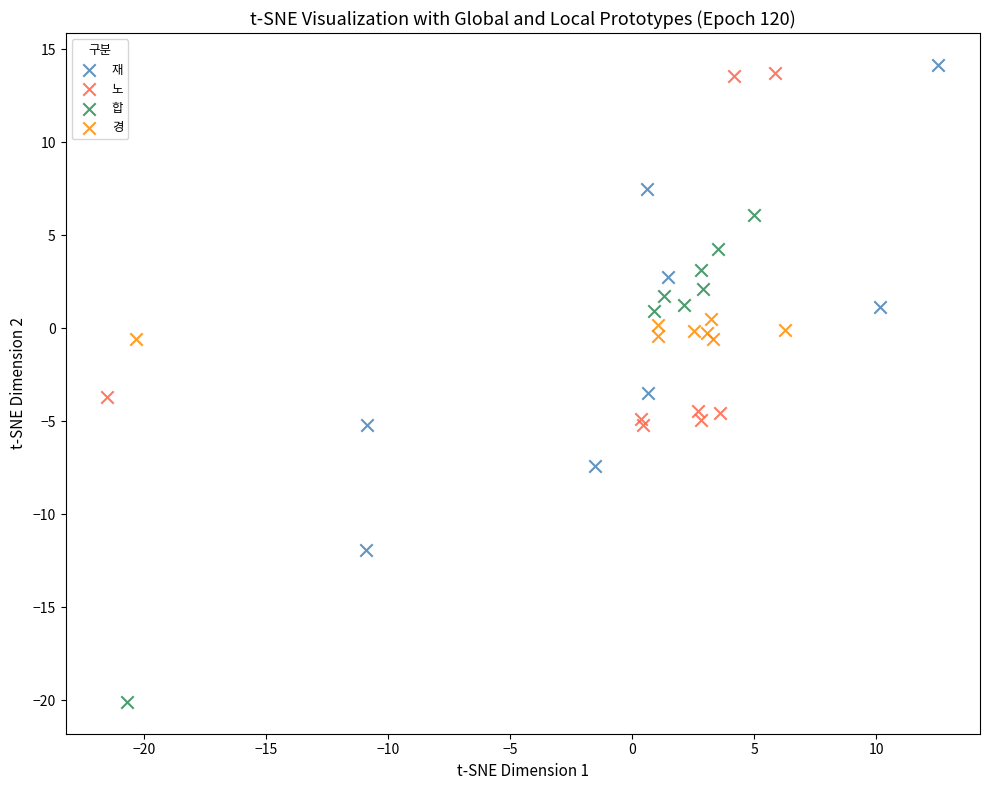

Which series reaches the minimum Y coordinate?

합